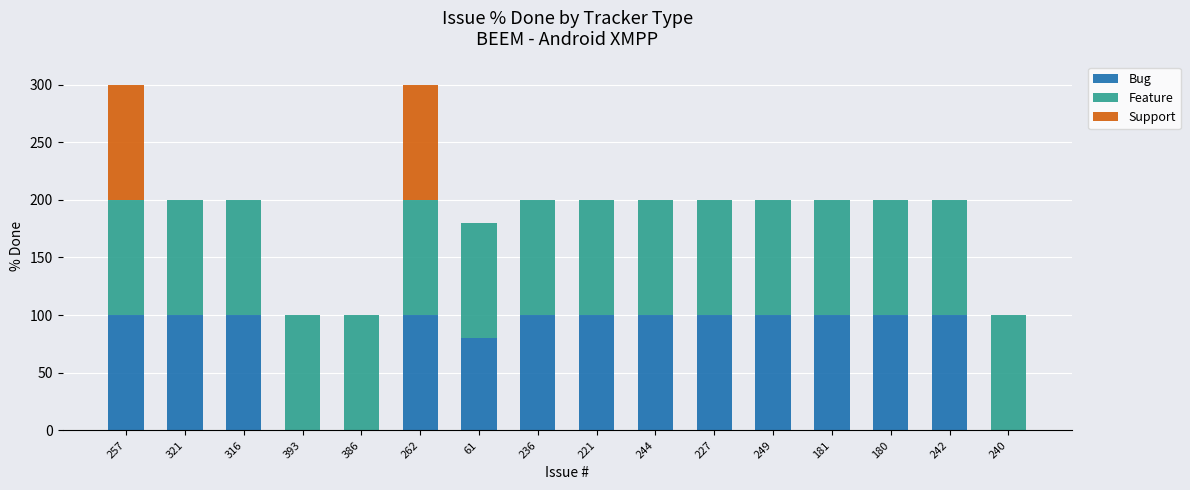

What is the sum of the Bug values at 221 and 181?

200